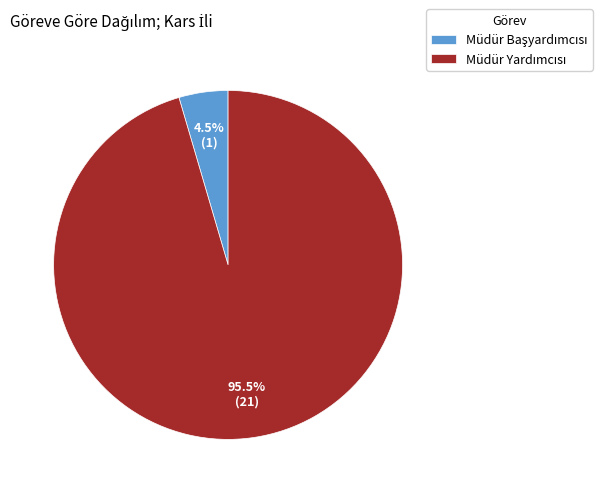

To the nearest percent, what portion does Müdür Yardımcısı represent?

95%